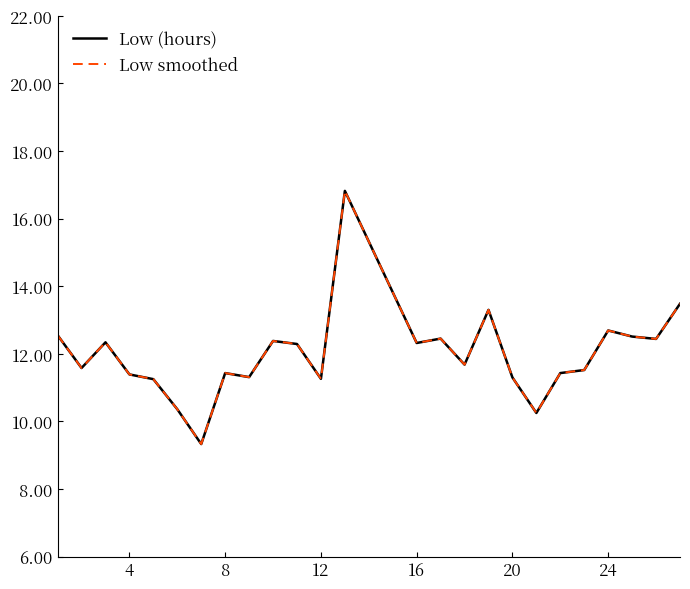

Which series has the largest range (max minus min)?

Low (hours)